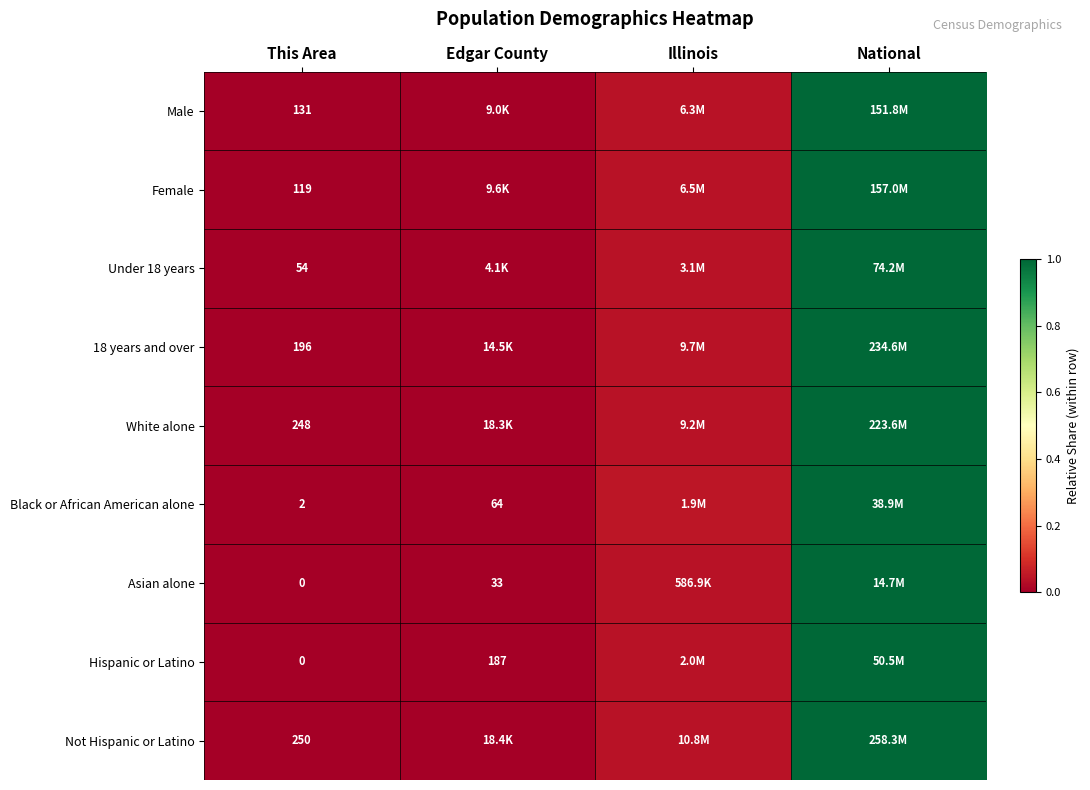

What is the maximum value for Male?

1.0